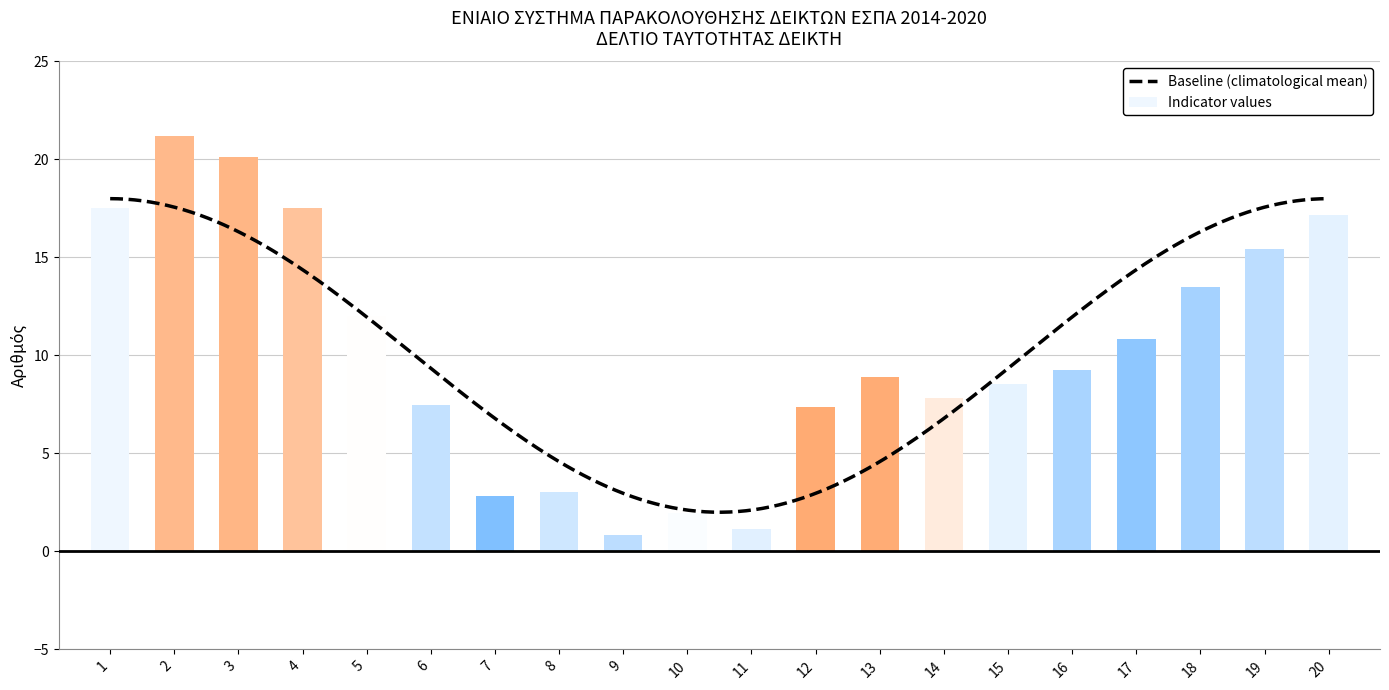

What is the difference between the Indicator values values at 3 and 8?

17.1